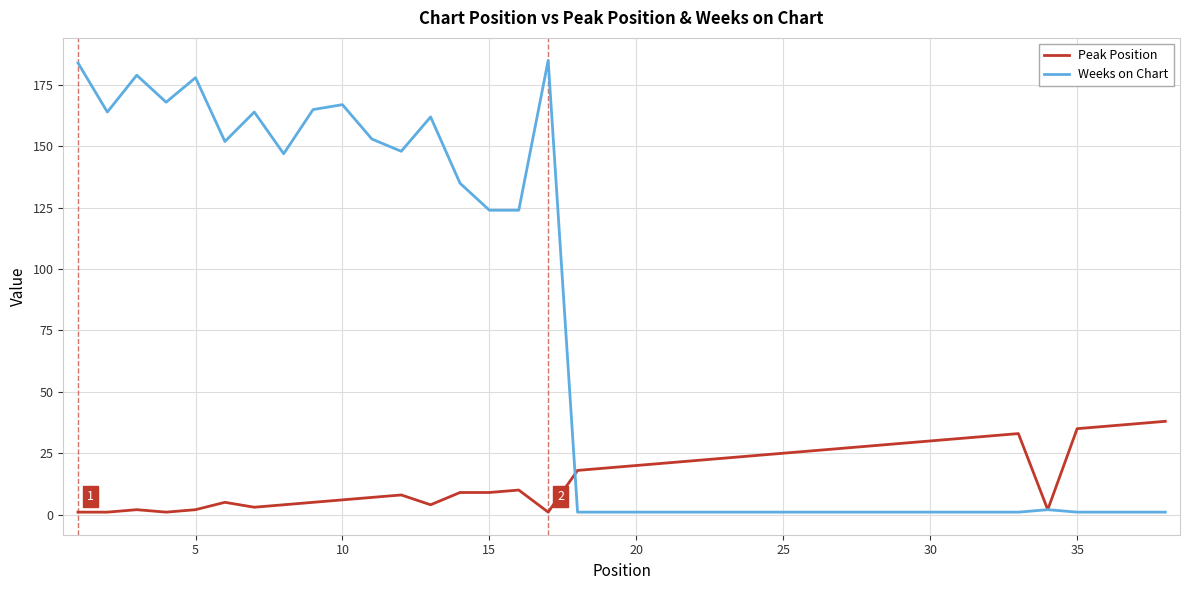

What is the maximum value shown in the chart?

185